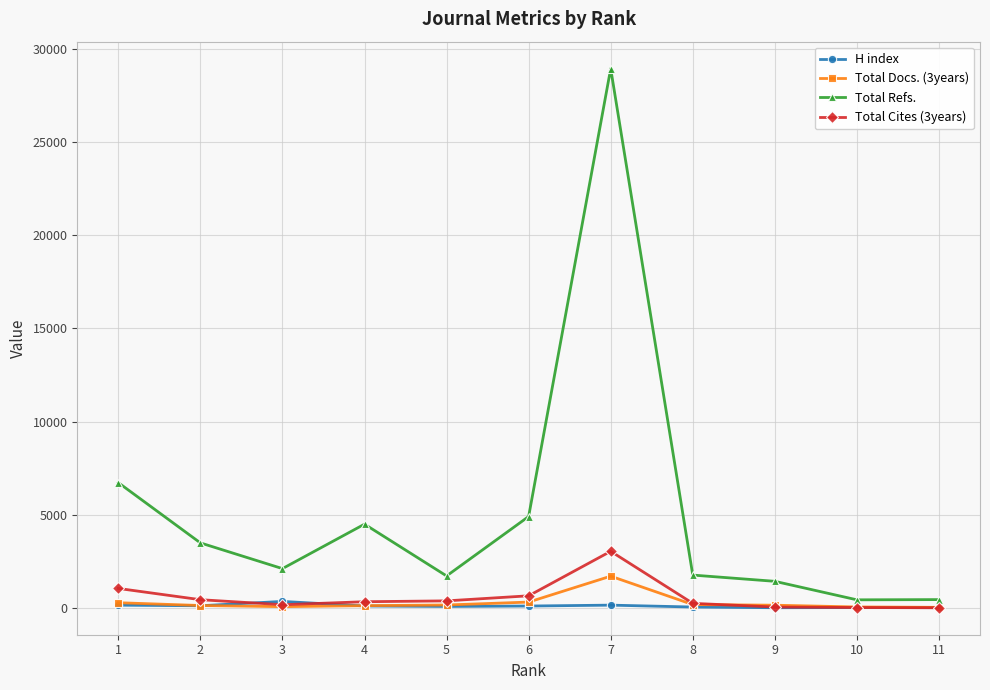

True or false: H index has more than 1 interior local peaks.

True